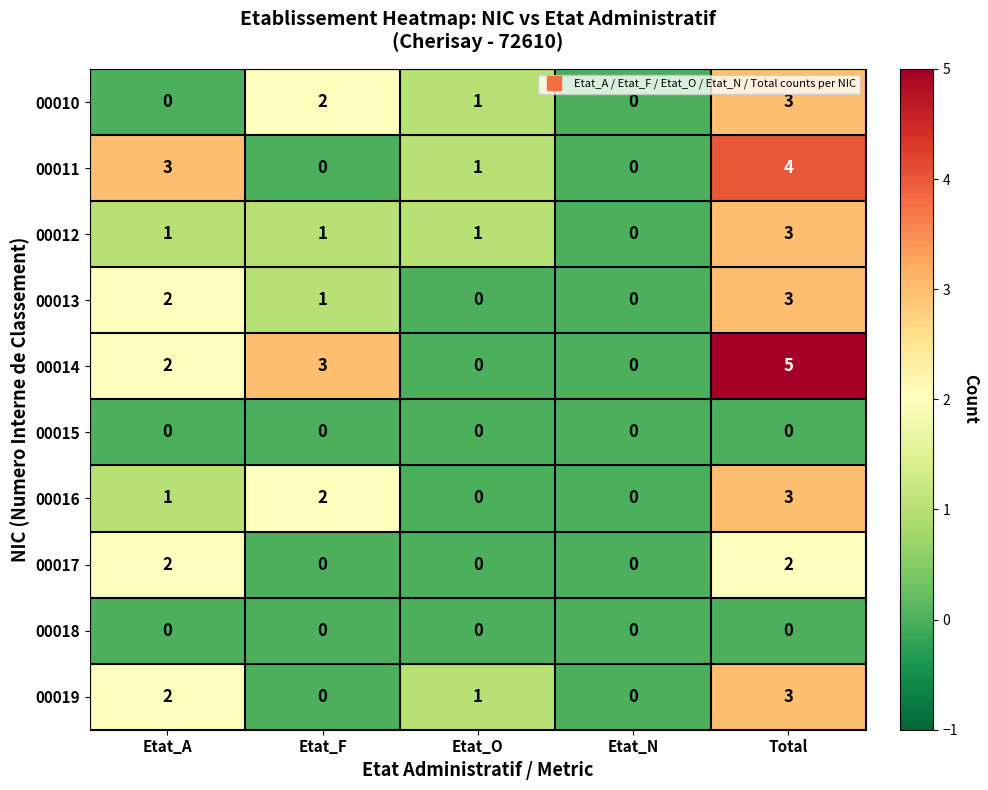

The value of 00010 at Etat_A is 0. True or false?

True